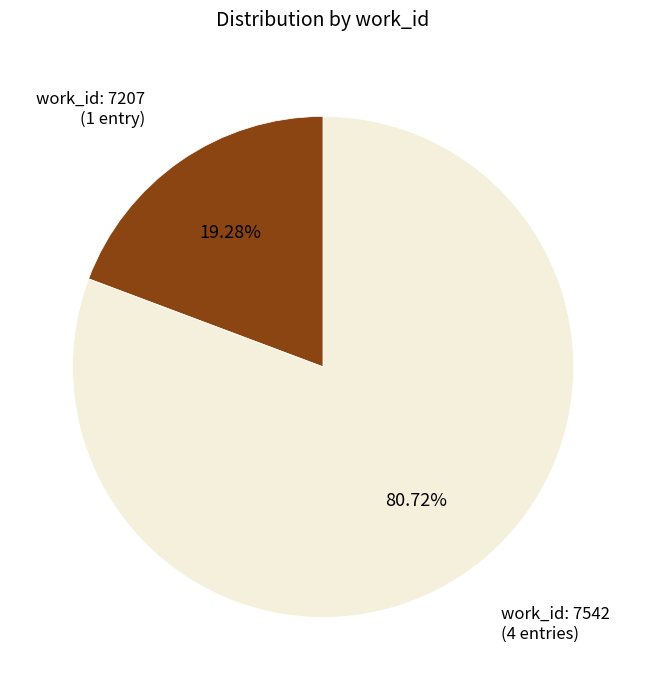

Rank the categories by value from highest to lowest.

work_id: 7542, work_id: 7207